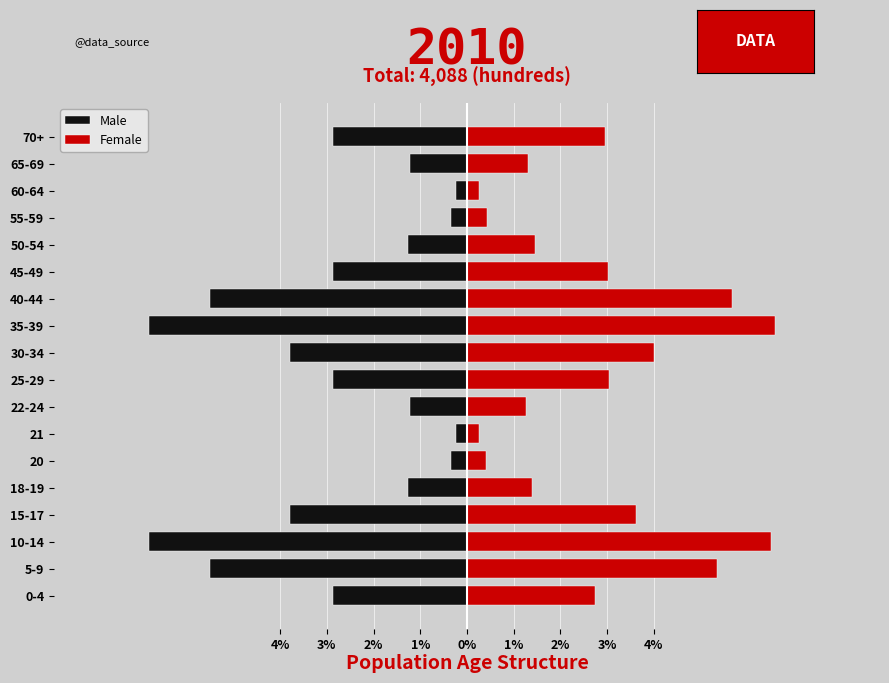

The value of Male at 25-29 is -1.3. True or false?

False